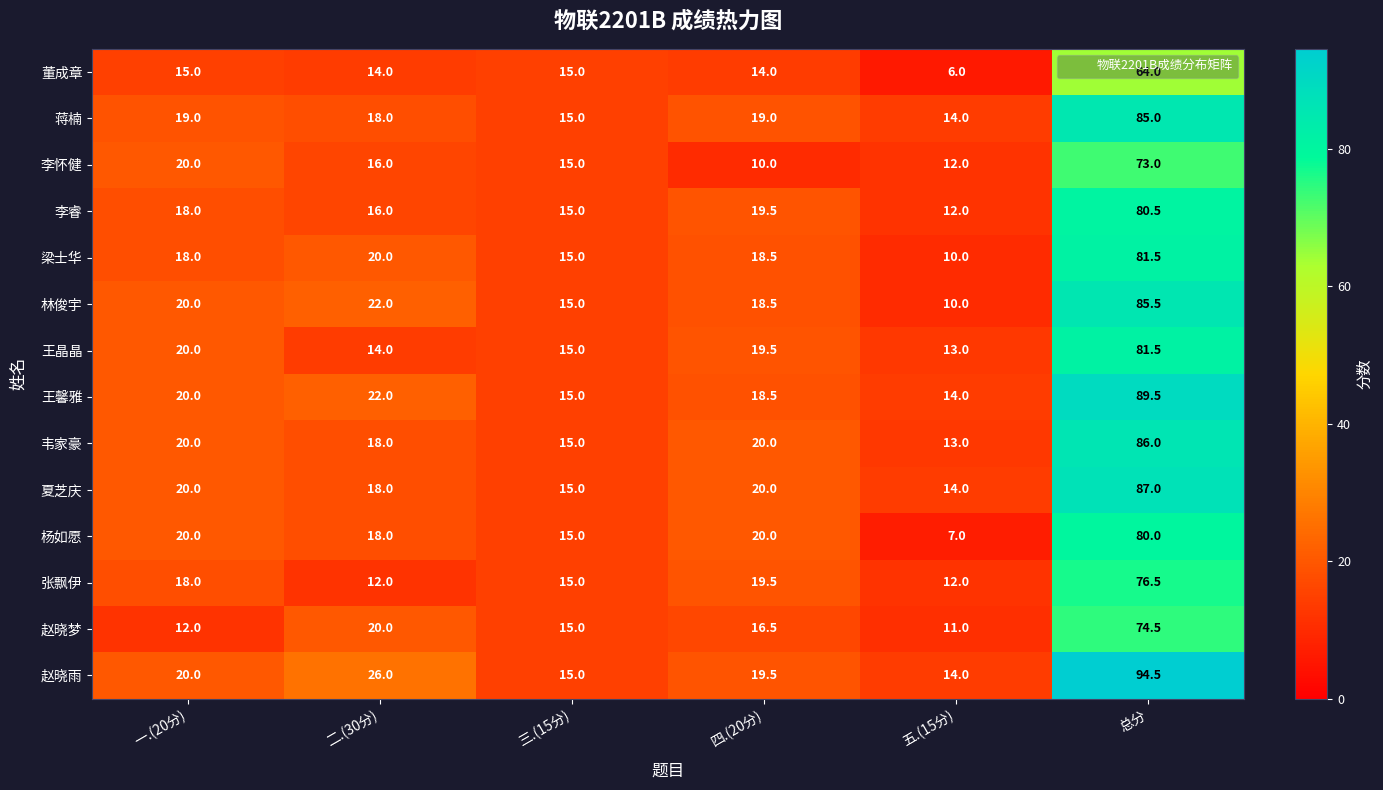

Which series has the widest spread of values?

赵晓雨